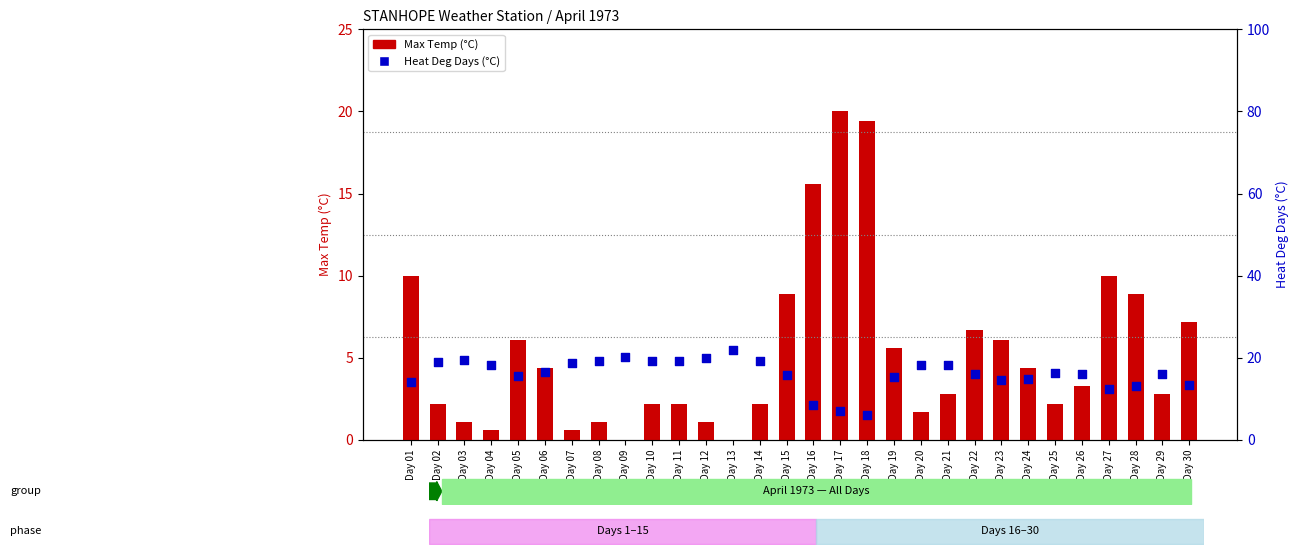

Which series has the largest total across all categories?

Heat Deg Days (°C)